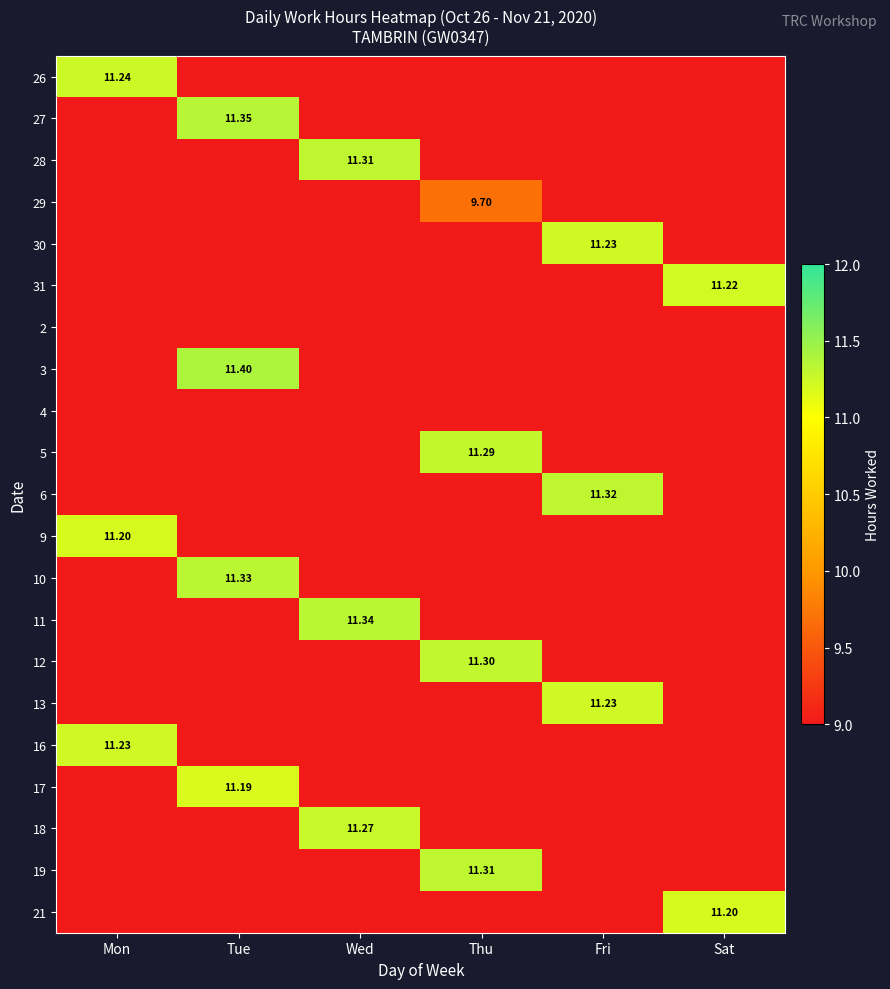

Rank the series by their average value, from highest to lowest.

26, 27, 28, 29, 30, 31, 2, 3, 4, 5, 6, 9, 10, 11, 12, 13, 16, 17, 18, 19, 21